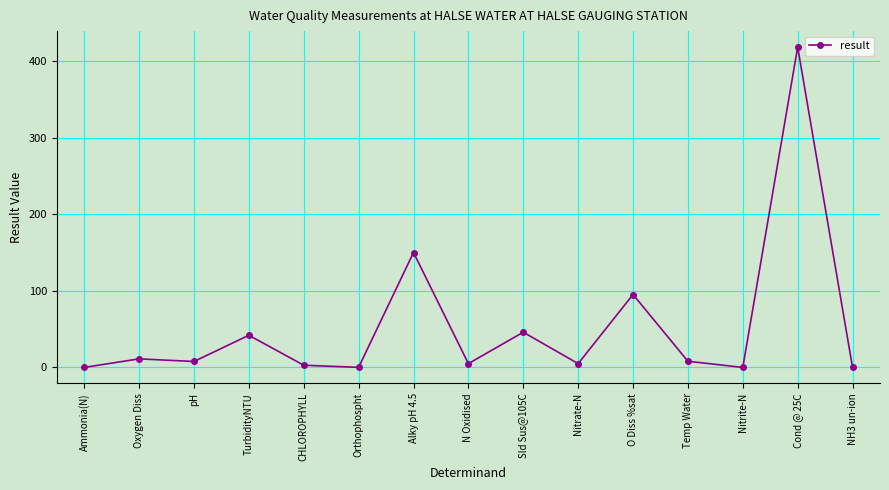

At which category does the chart reach its peak across all series?

Cond @ 25C